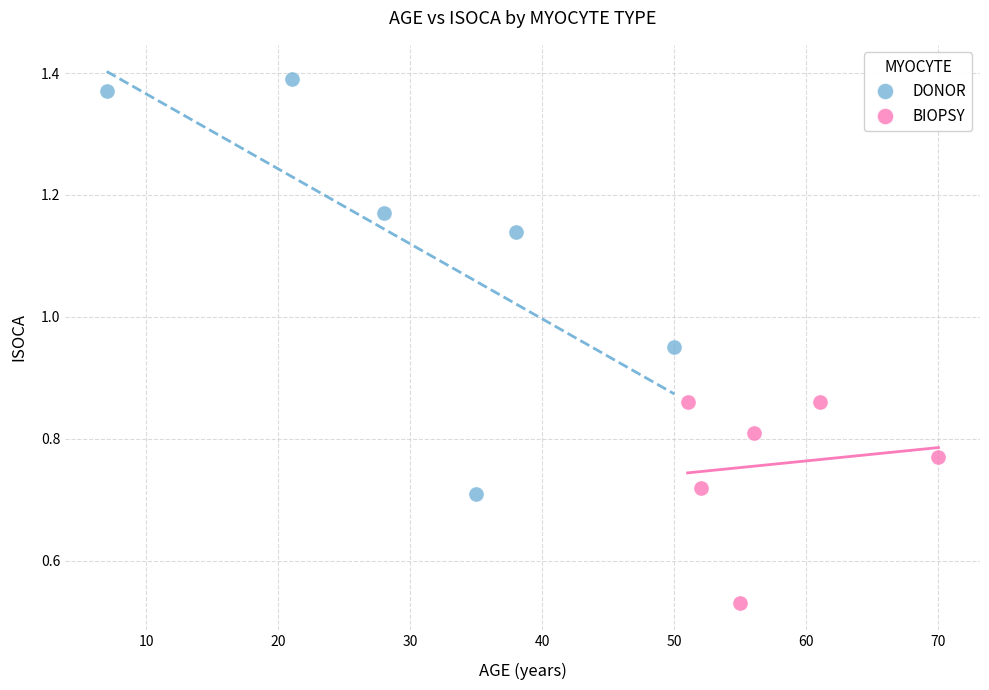

What are all the series names shown in the legend?

DONOR, BIOPSY